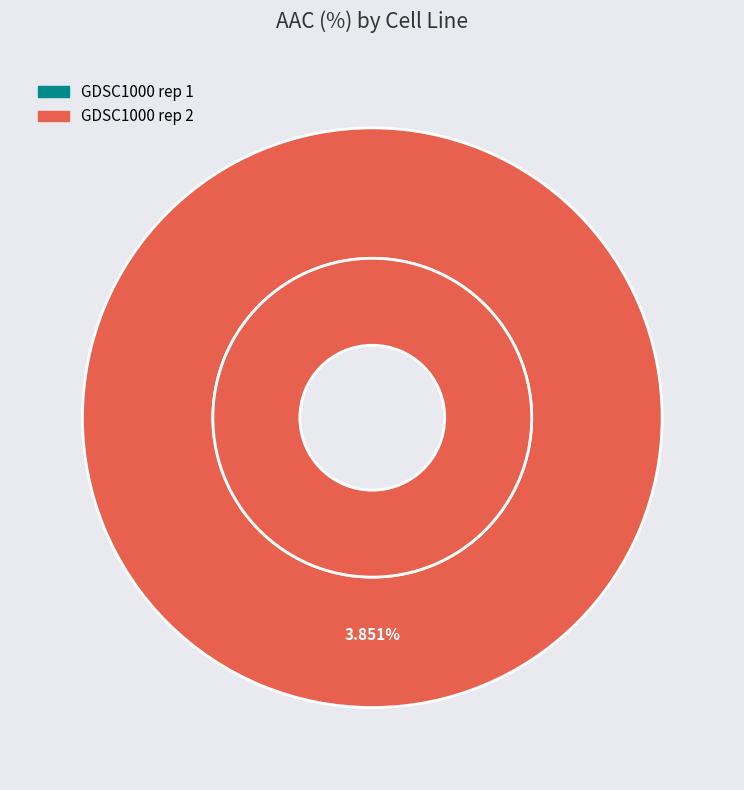

What is the total percentage of GDSC1000 rep 1 and GDSC1000 rep 2?

100.0%